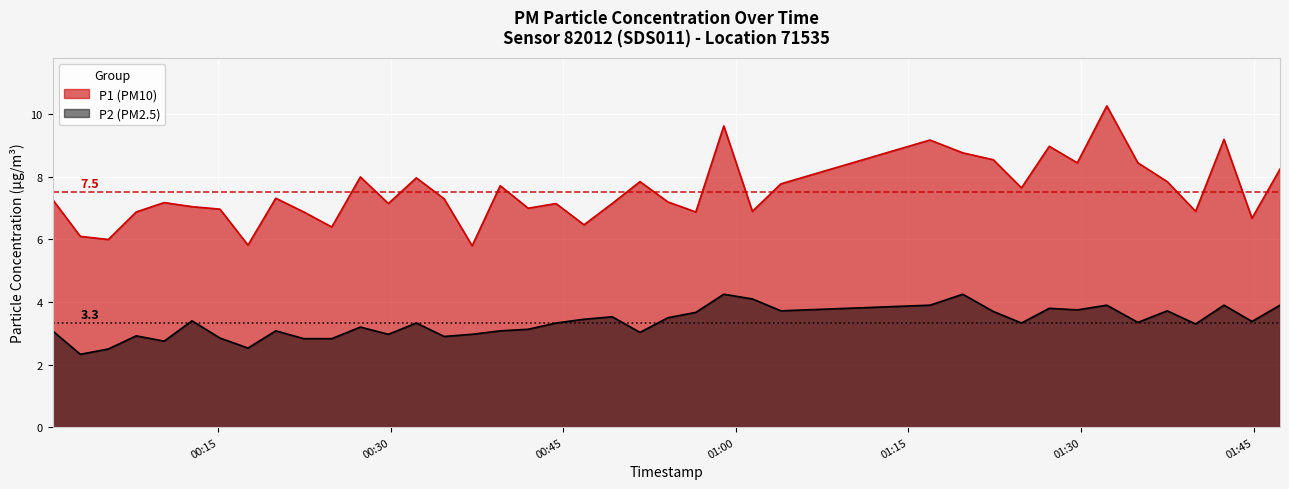

How many data points does each series have?

40